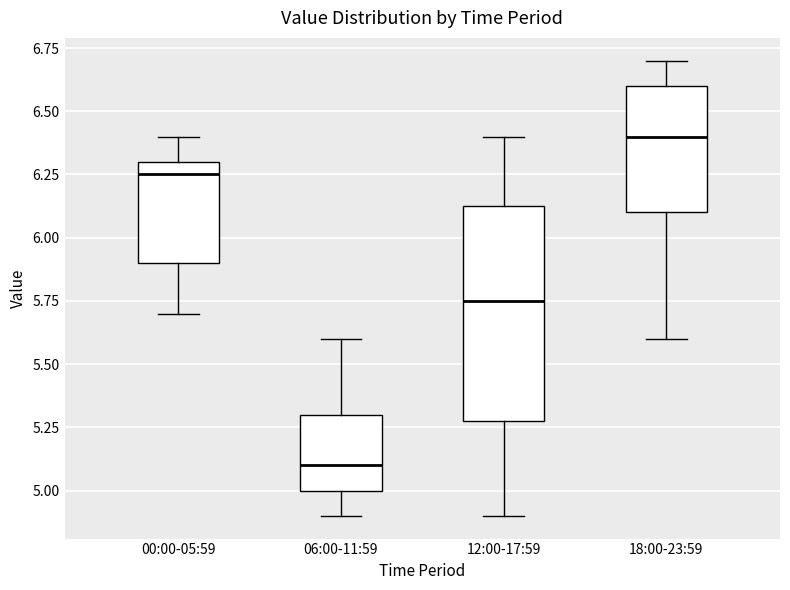

Which box's median line is the highest?

18:00-23:59